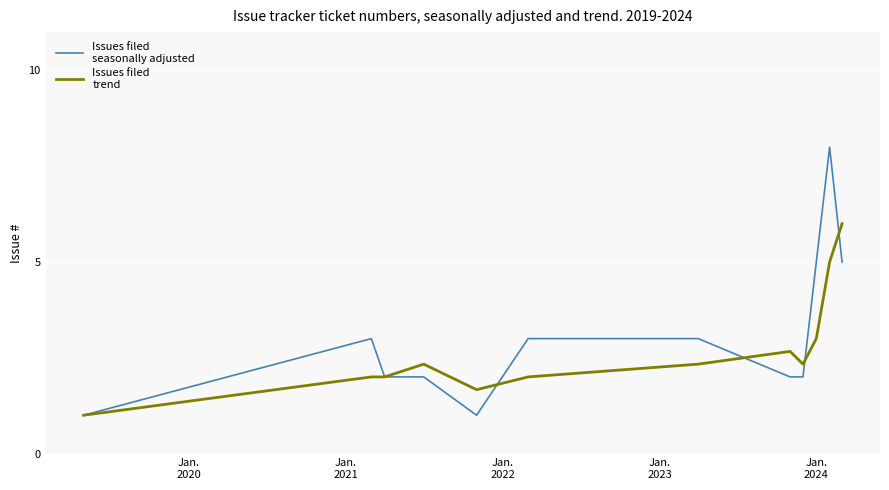

What is the maximum value shown in the chart?

8.0